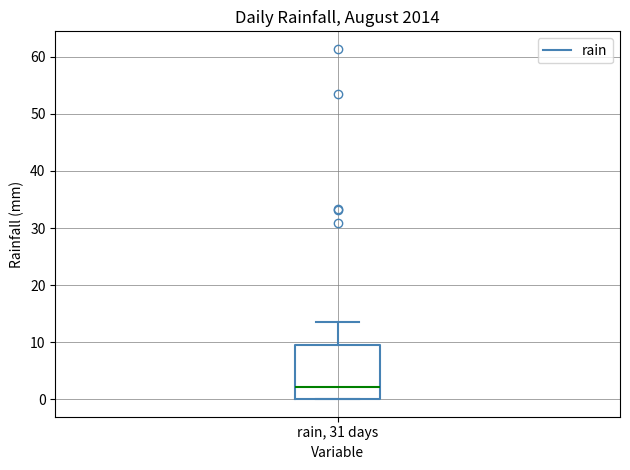

Where is the lower edge of the box for rain, 31 days on the y-axis? The values are not printed on the chart, so give them approximately, as read against the axis.

0